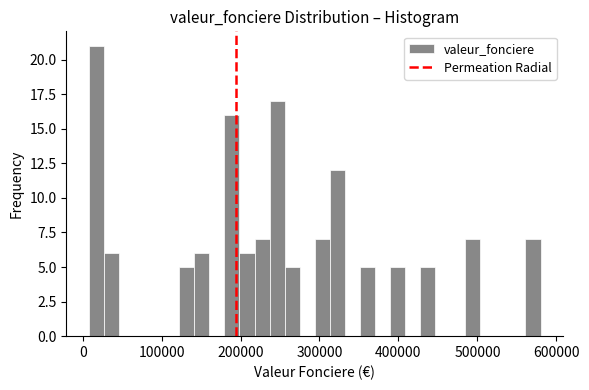

Around what value on the x-axis is the tallest bar? Give the approximate position of its centre, as read against the axis.

20000